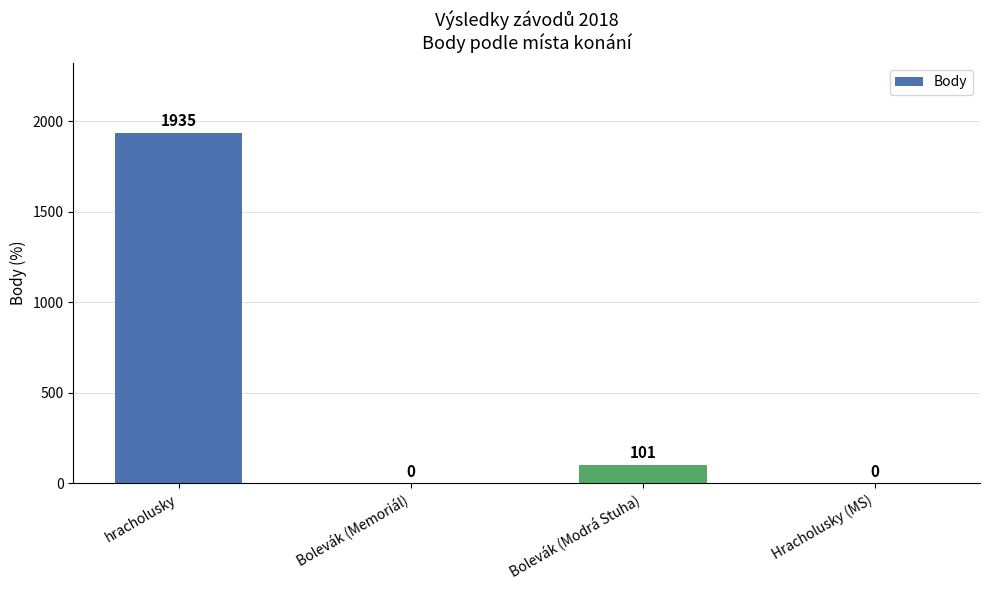

What is the sum of all values?

2036